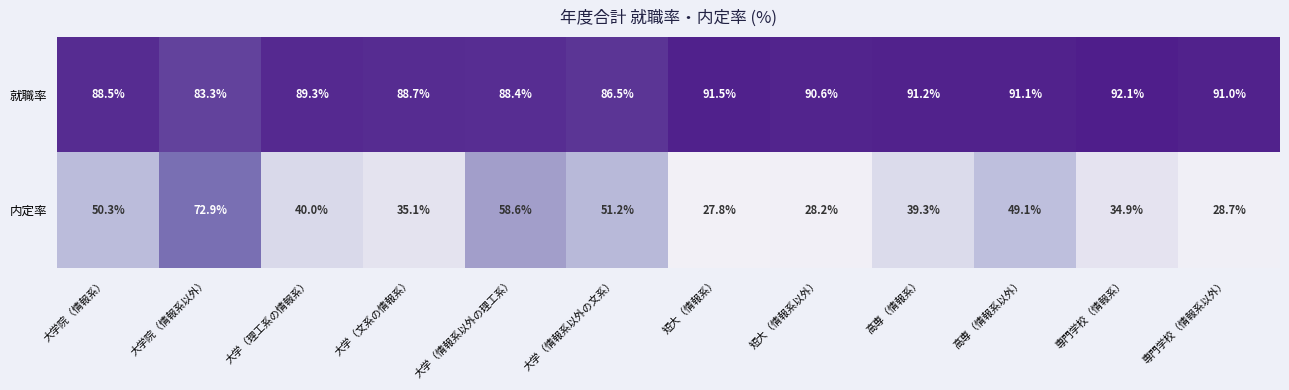

At 専門学校（情報系）, list the series in order from largest to smallest.

就職率, 内定率